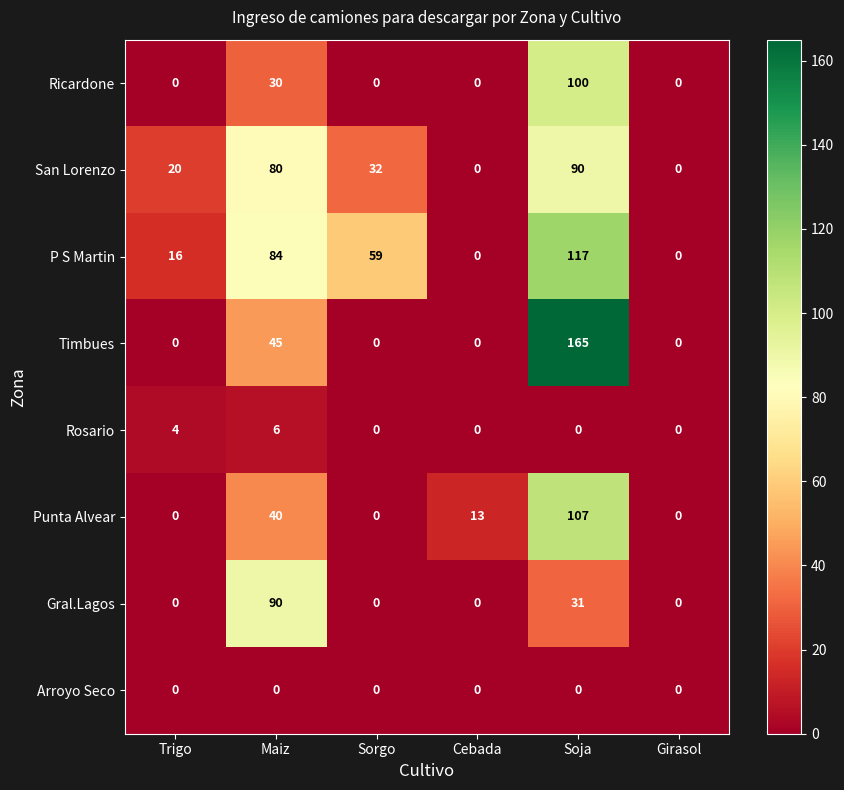

How many categories are shown in the chart?

6